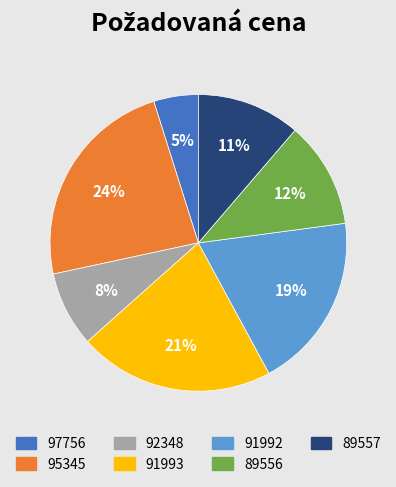

Do 89556 and 91992 together represent more than half of the pie?

No